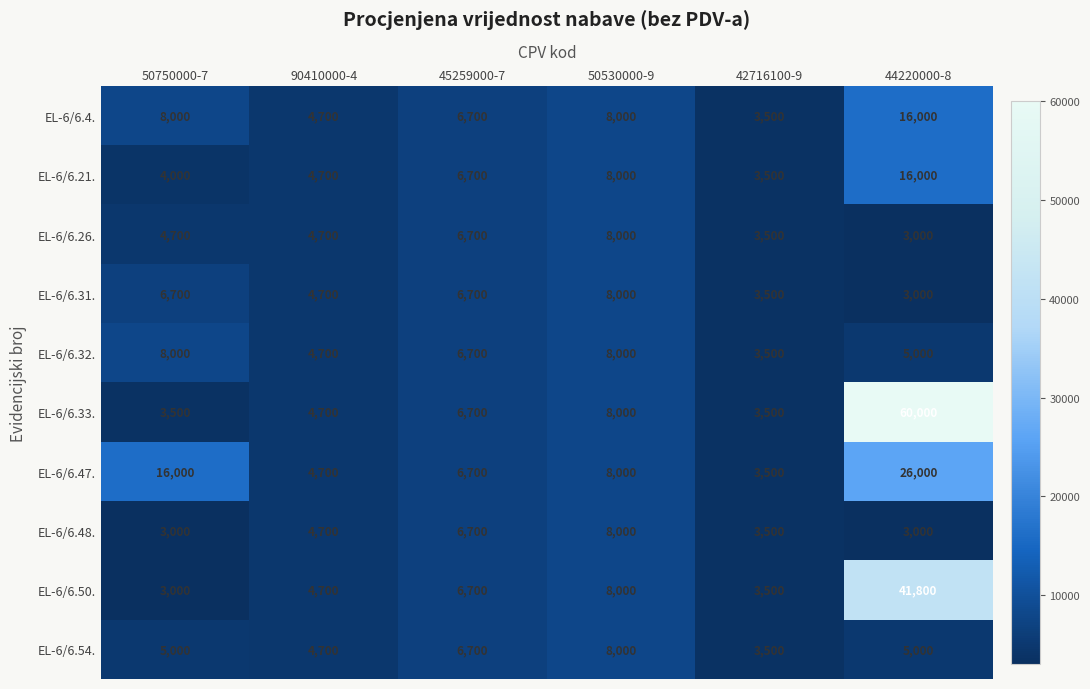

True or false: EL-6/6.4. has a value of 8000 at 50750000-7.

True